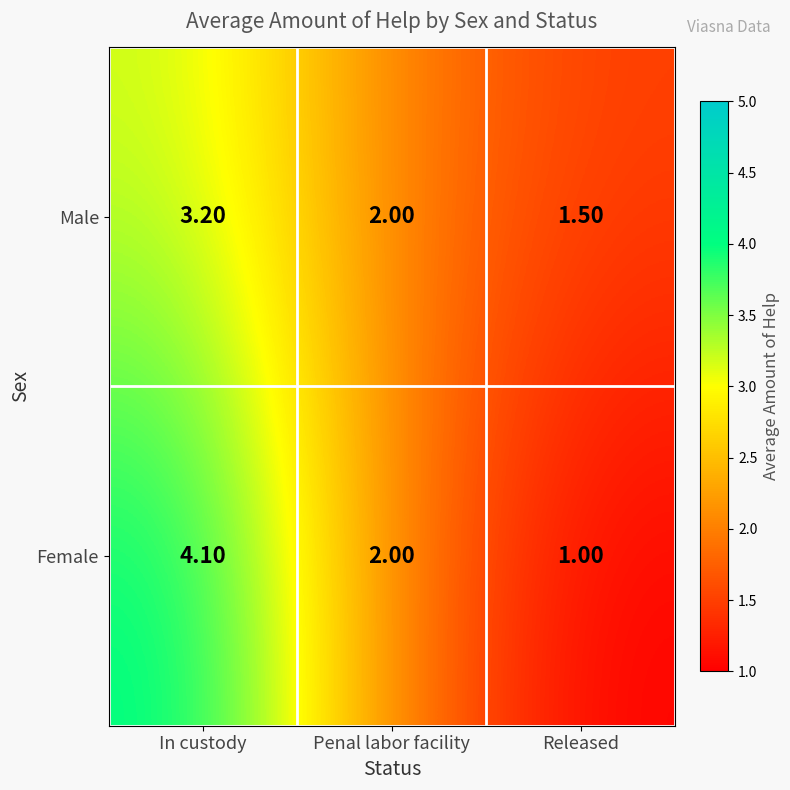

At which category is the sum across all series the highest?

In custody